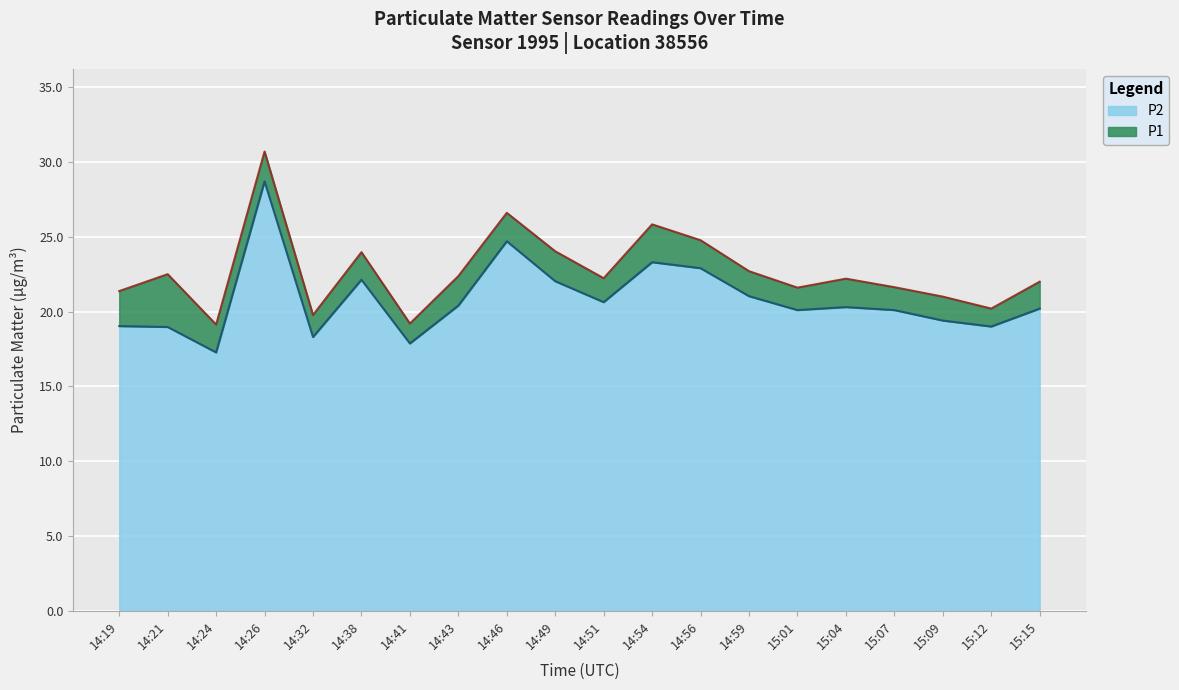

Count the number of categories in the chart.

20